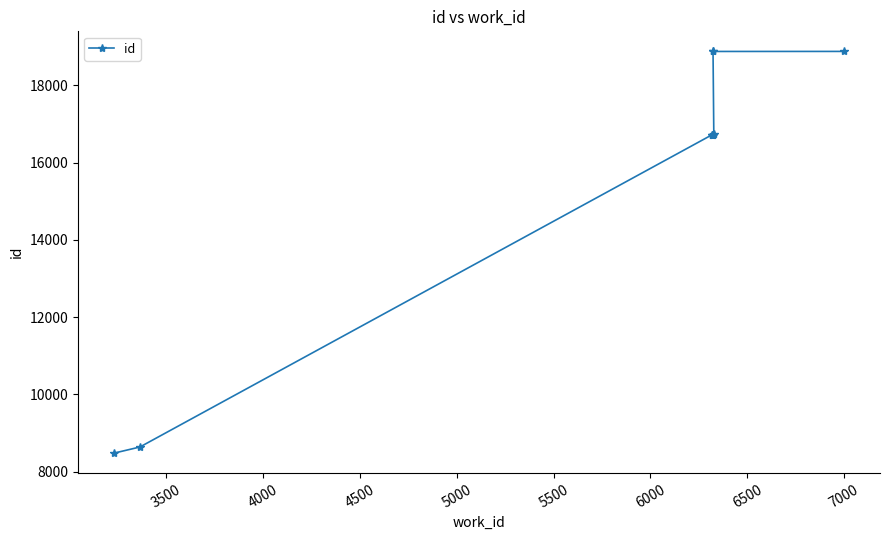

What is the minimum value shown in the chart?

8482